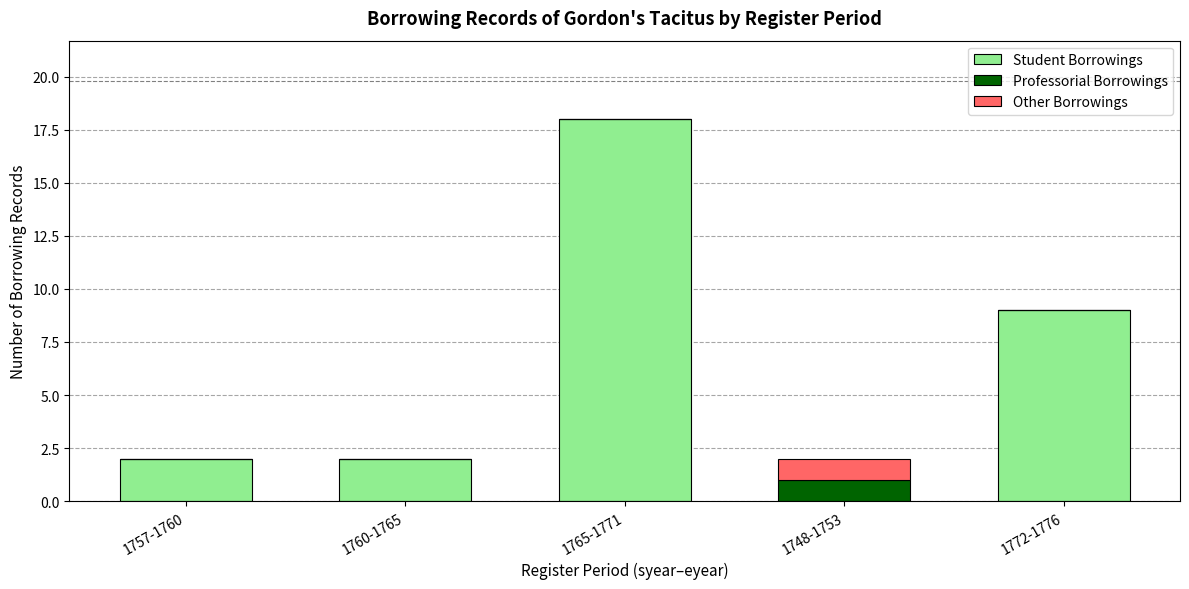

Reading right to left, what are the values for Student Borrowings?

1772-1776=9	1748-1753=0	1765-1771=18	1760-1765=2	1757-1760=2